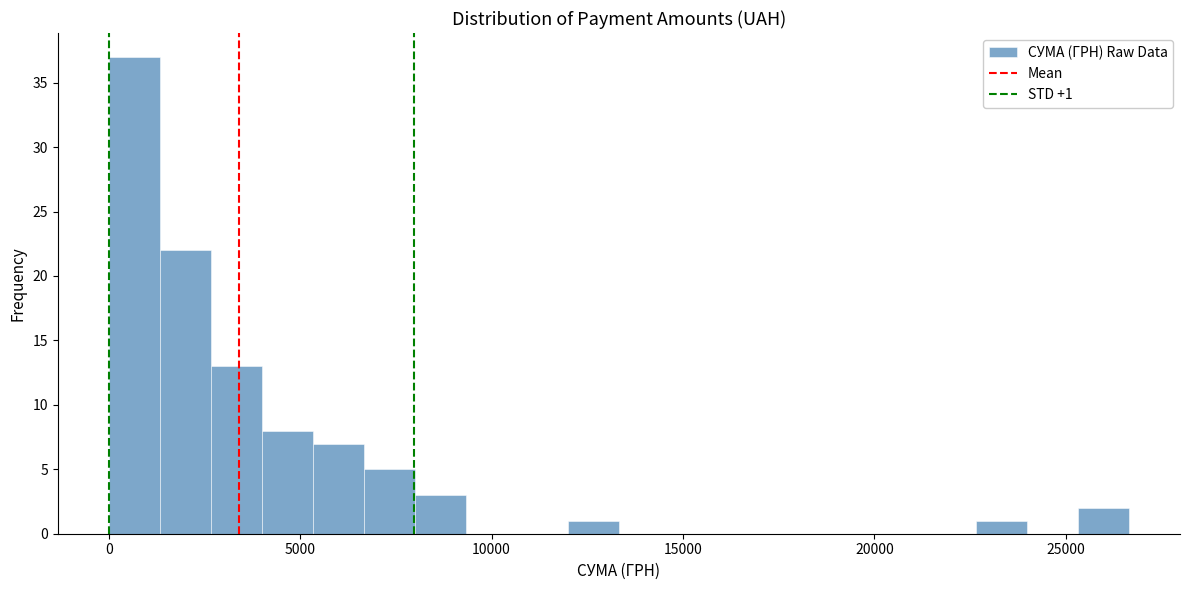

Read against the x-axis, roughly where is the centre of the tallest bar?

500